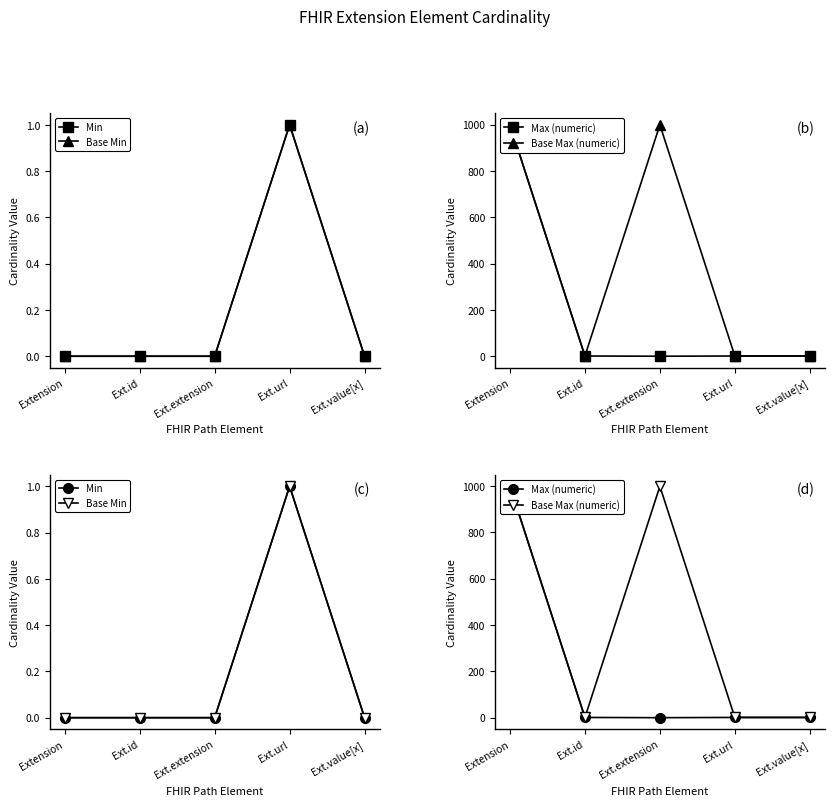

Reading left to right, extract all data points from this chart.

Min: 0	0	0	1	0
Base Min: 0	0	0	1	0
Max (numeric): 999	1	0	1	1
Base Max (numeric): 999	1	999	1	1